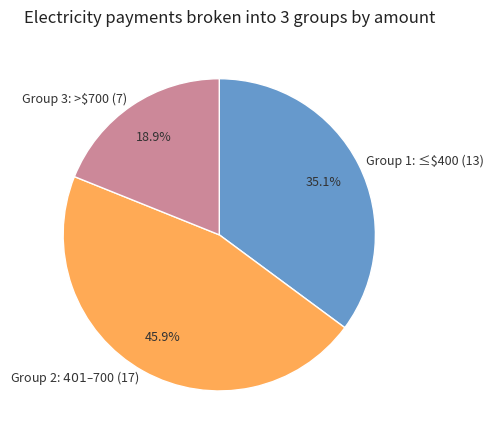

Count the number of slices in the pie.

3